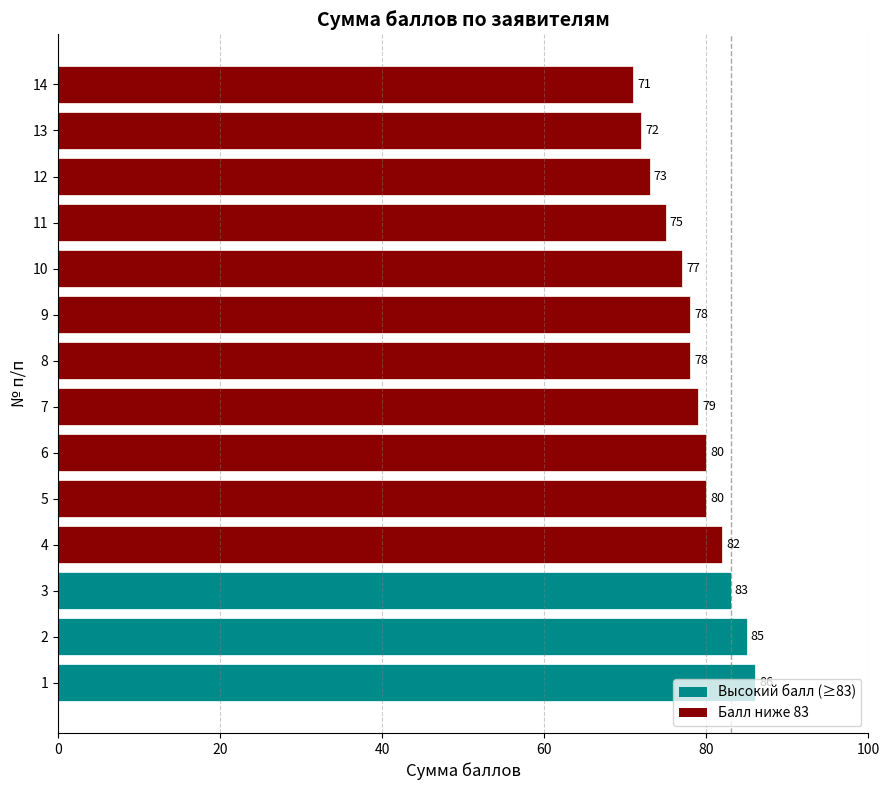

The chart shows a value of 114 at 1. True or false?

False